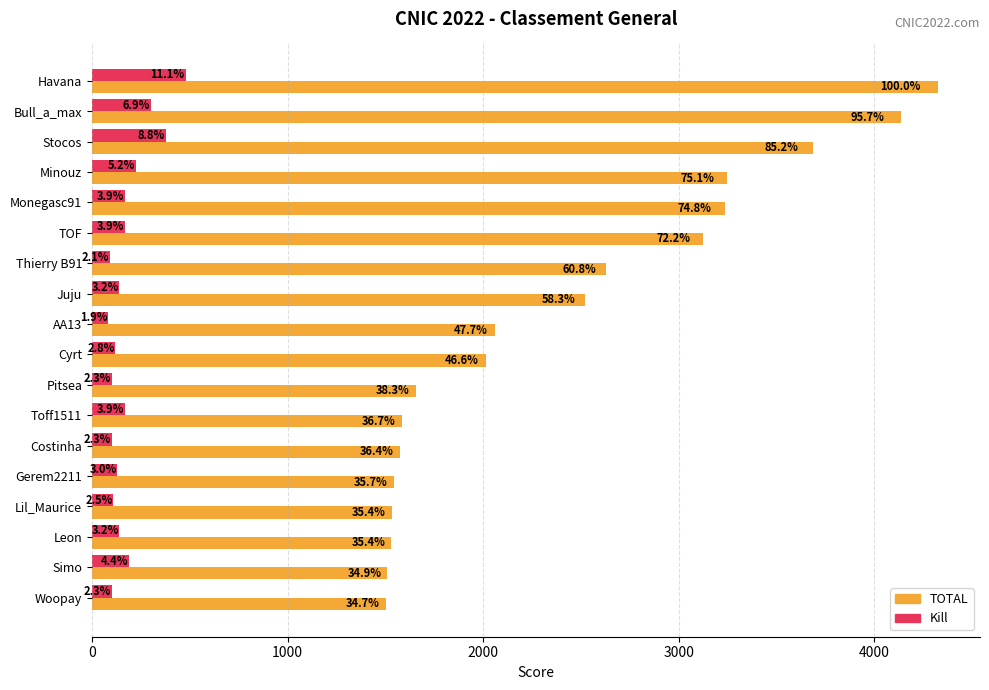

What are all the series names shown in the legend?

TOTAL, Kill